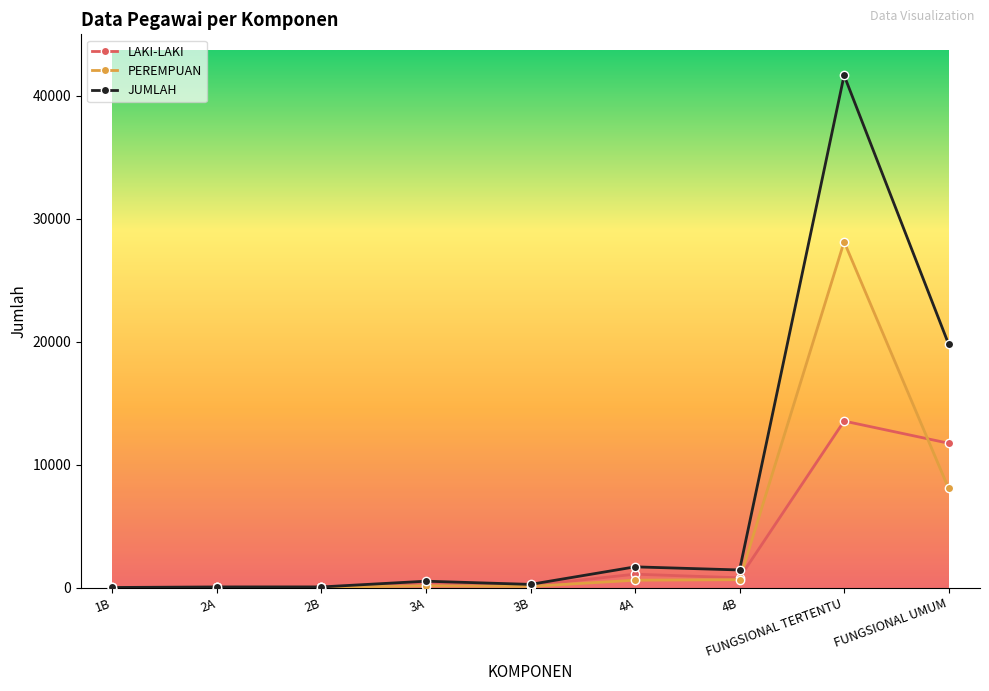

True or false: LAKI-LAKI has more than 0 points higher than both neighbors.

True